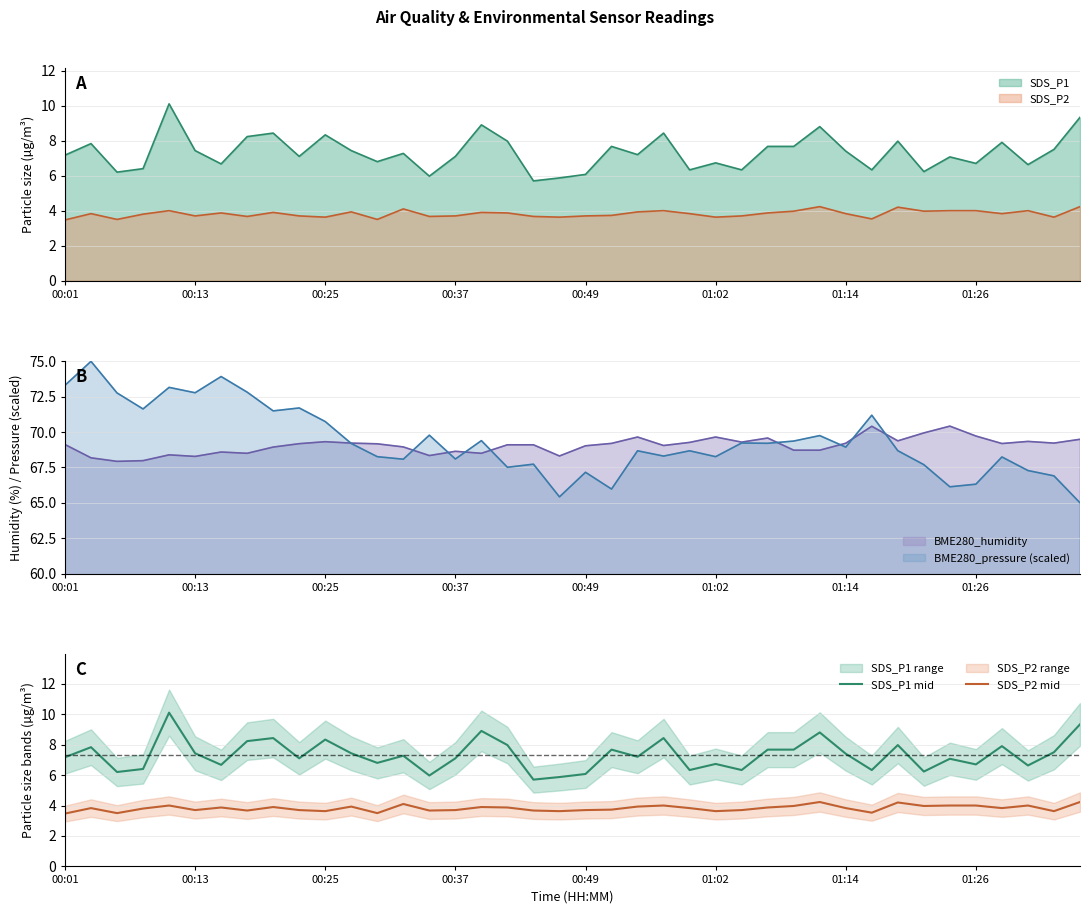

At which label is SDS_P2 mid closest to 3?

00:01